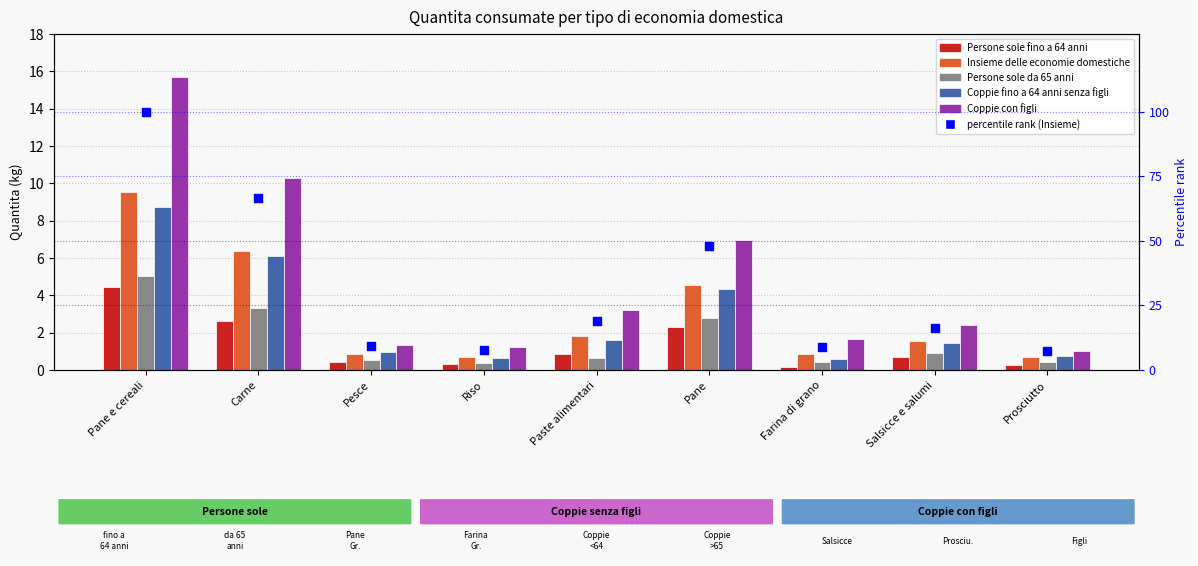

Is the value of Coppie fino a 64 anni senza figli at Carne greater than the value of Coppie con figli at Paste alimentari?

Yes